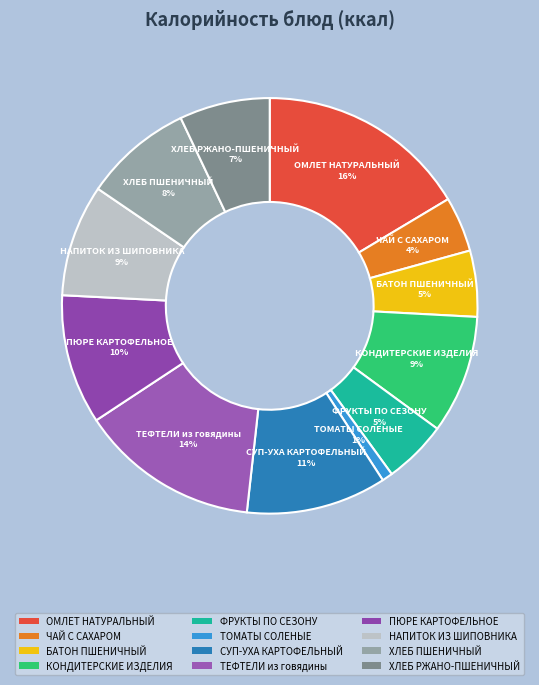

Is it true that ПЮРЕ КАРТОФЕЛЬНОЕ is 1% of the pie?

False